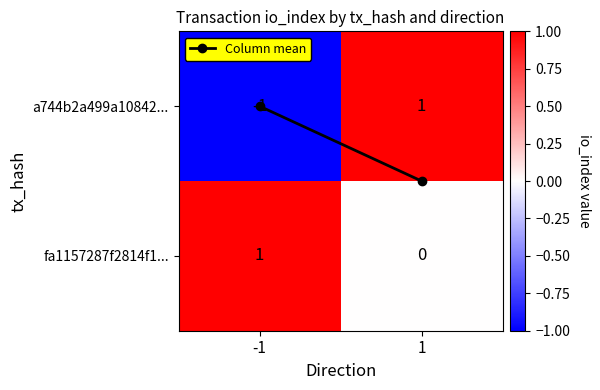

Is it true that fa1157287f2814f1... equals 2 at -1?

False